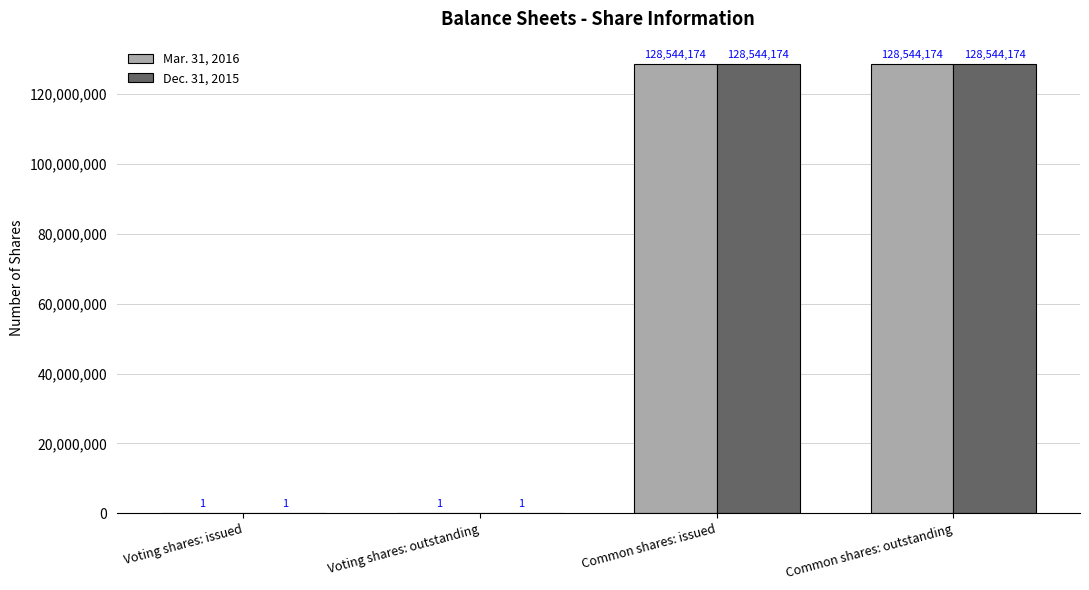

What value does the Mar. 31, 2016 series have at Common shares: outstanding, to the nearest 10?

128544170